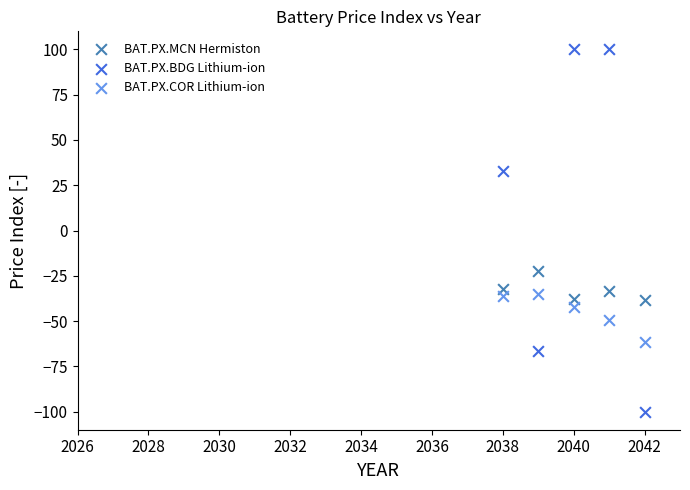

Which series reaches the maximum Y coordinate?

BAT.PX.BDG Lithium-ion